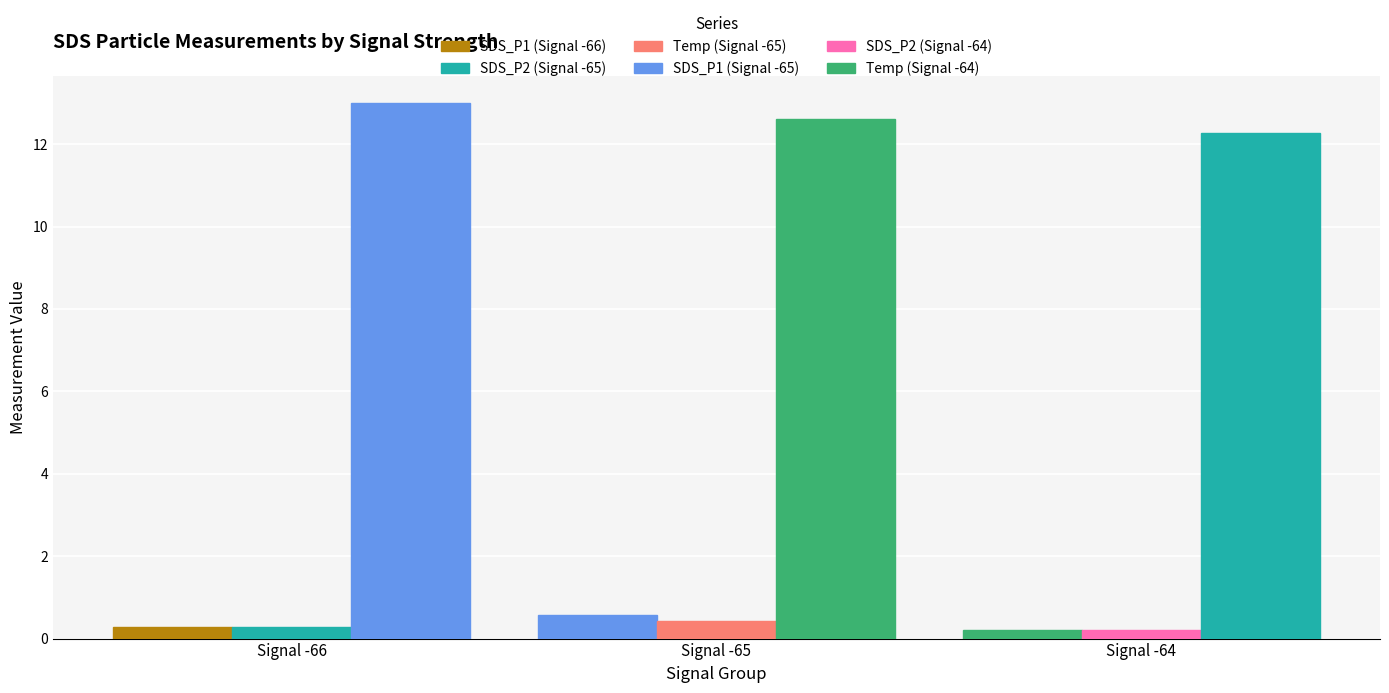

How many bars are there in each group?

3